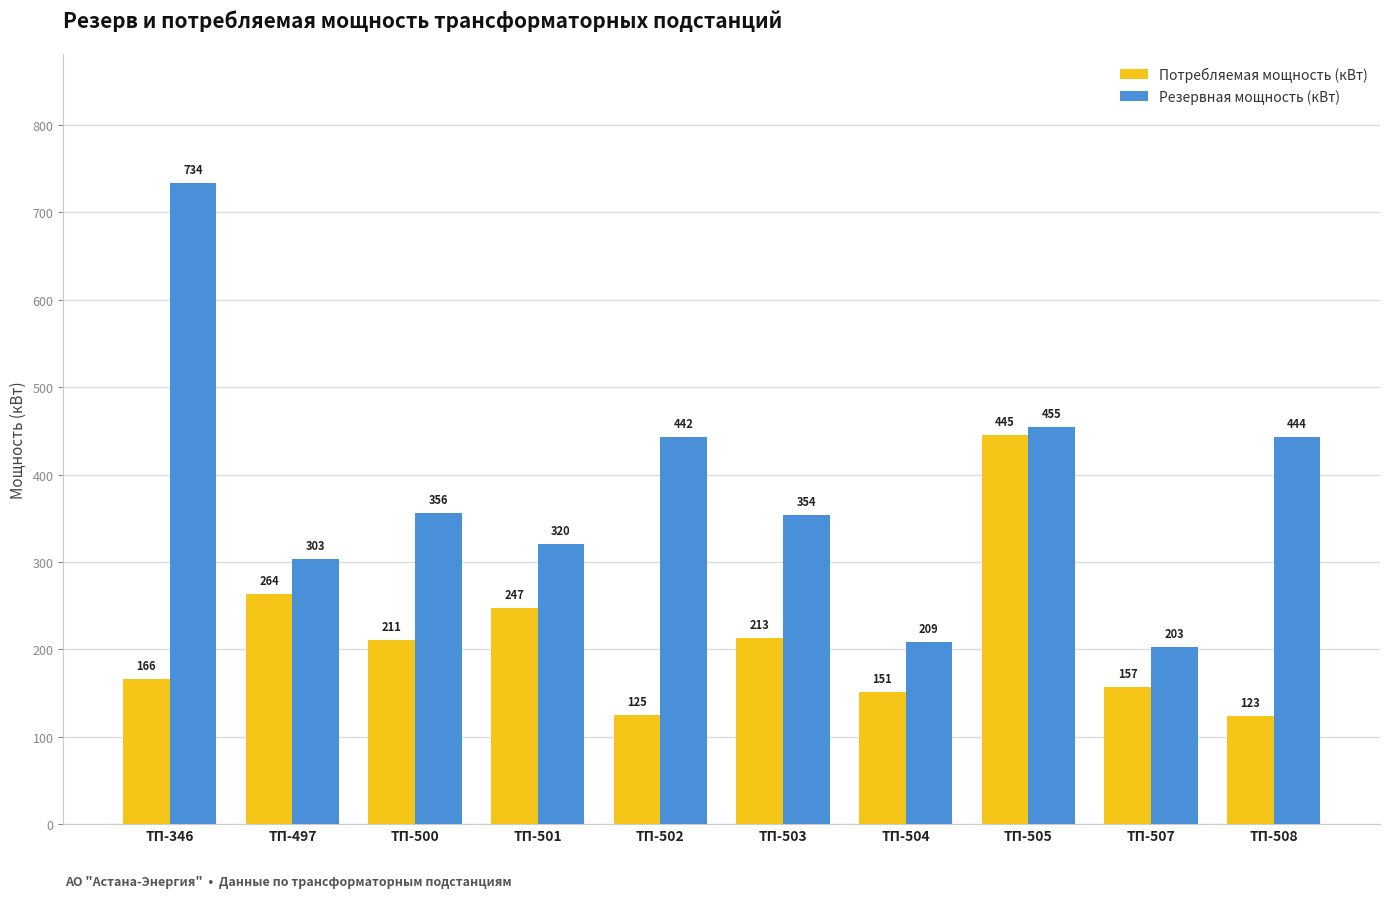

Which label corresponds to the largest value in the chart?

ТП-346